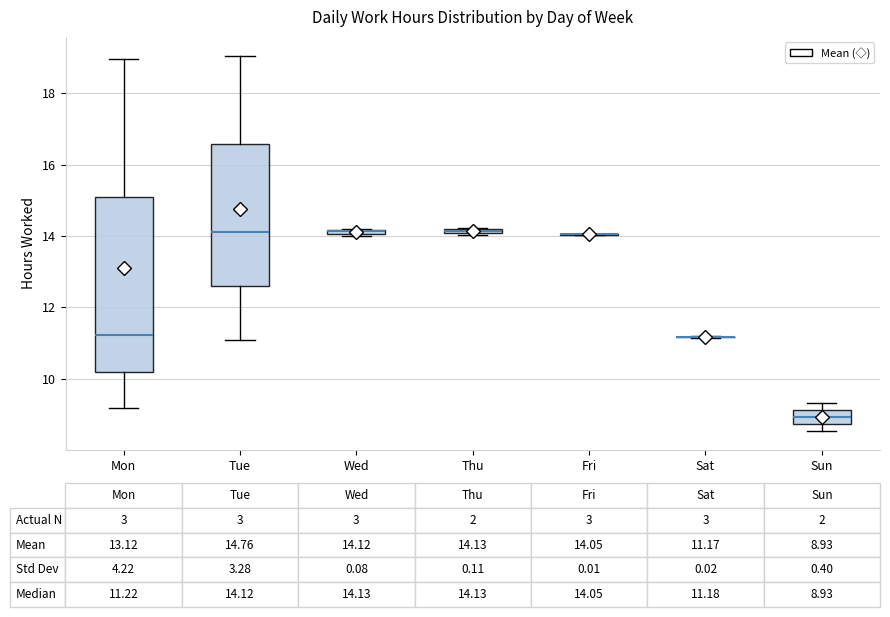

Comparing the boxes themselves (not the whiskers), which one is the tallest?

Mon